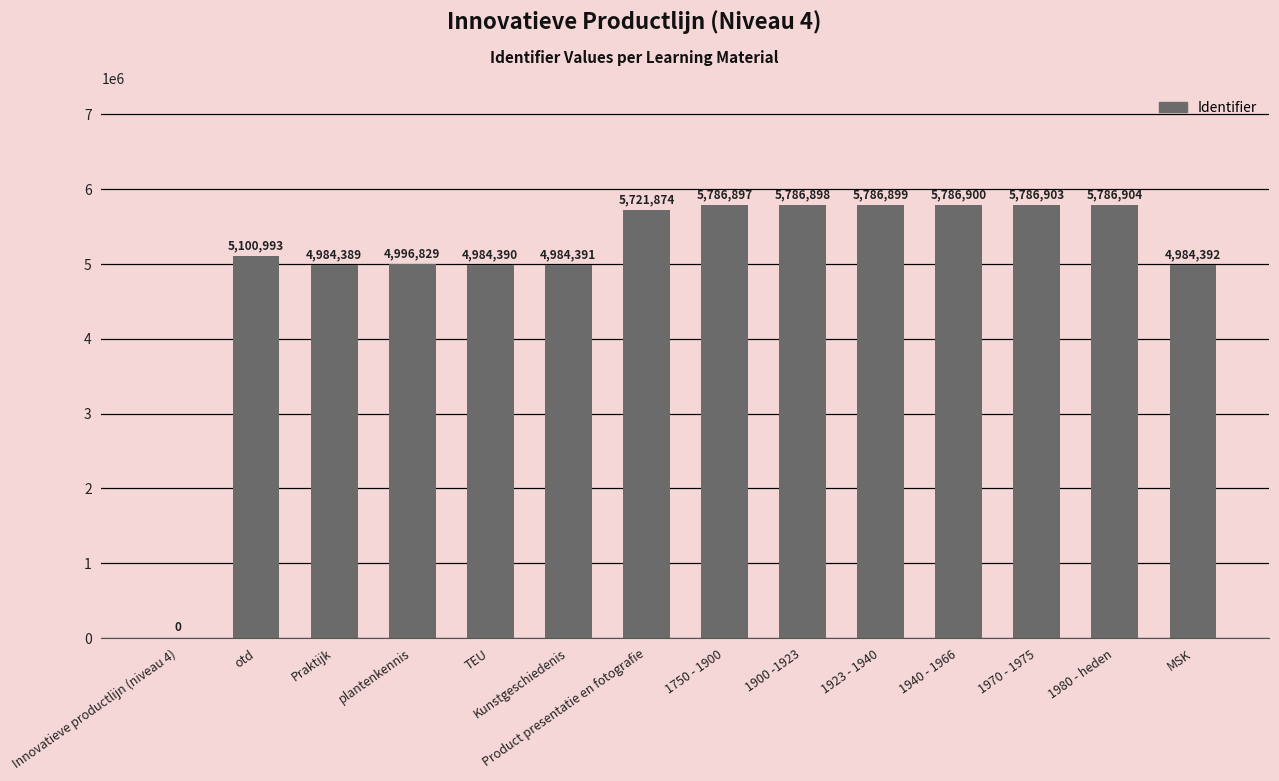

Is it true that the value at 1980 - heden is 5786904?

True